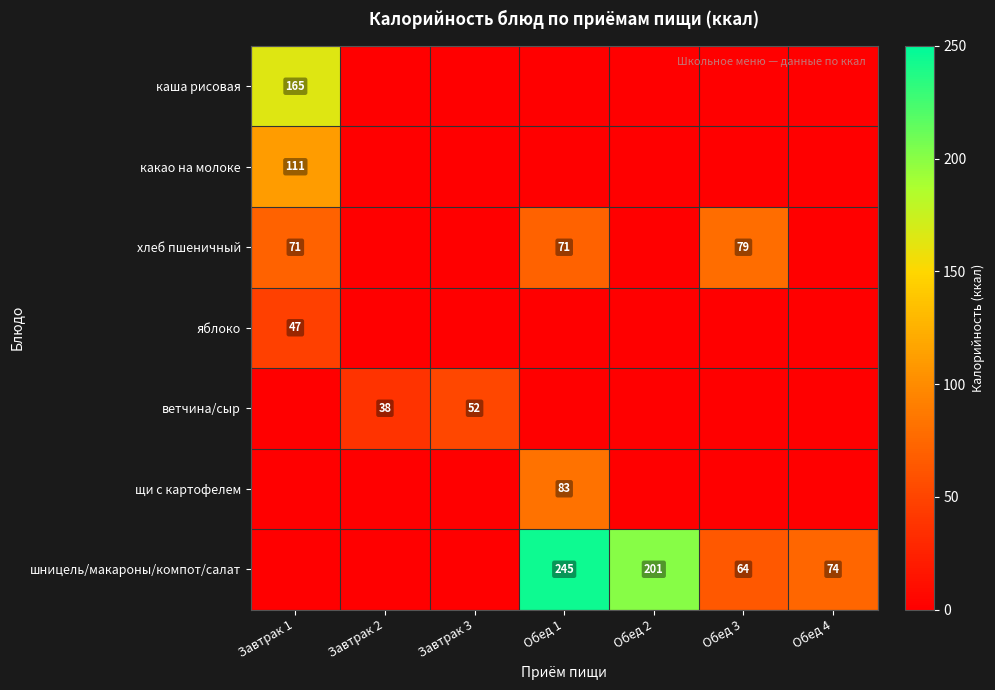

What is the difference between the хлеб пшеничный values at Обед 3 and Завтрак 1?

8